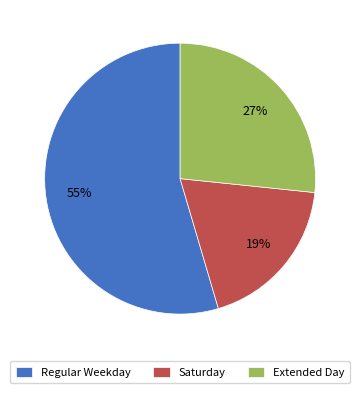

How many slices are in this pie chart?

3